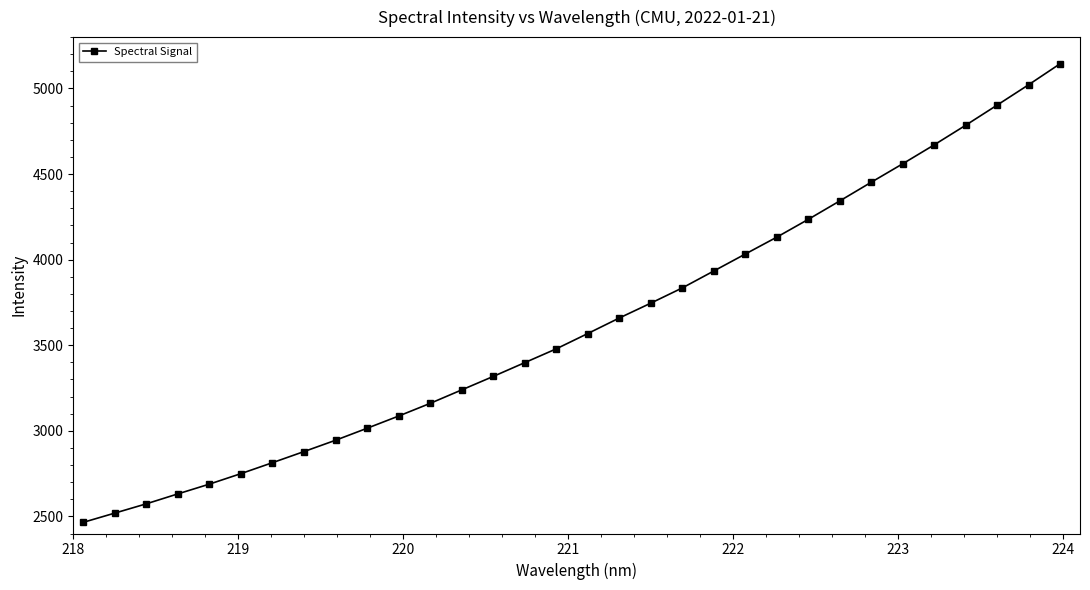

True or false: the data has more than 2 interior local peaks.

False